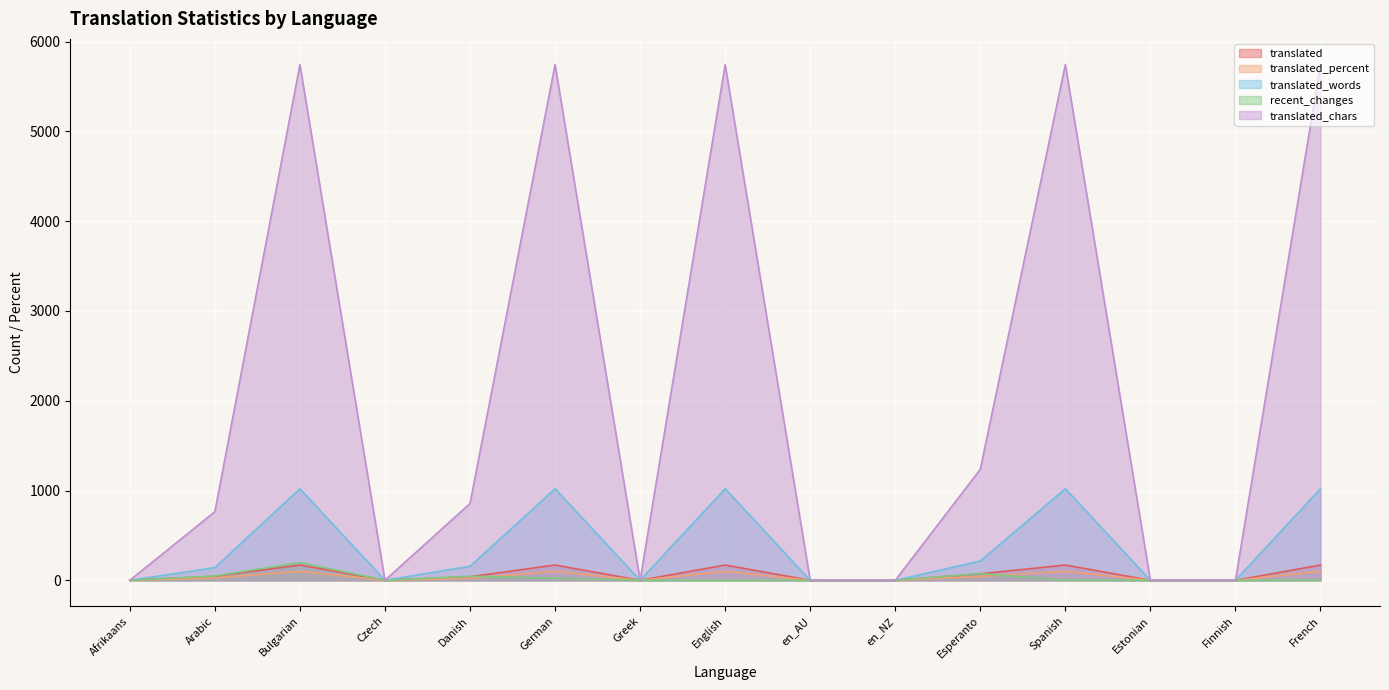

Reading right to left, extract all data points from this chart.

translated: French=170.0	Finnish=0.0	Estonian=0.0	Spanish=170.0	Esperanto=72.0	en_NZ=0.0	en_AU=0.0	English=170.0	Greek=0.0	German=170.0	Danish=40.0	Czech=0.0	Bulgarian=170.0	Arabic=45.0	Afrikaans=0.0
translated_percent: French=100.0	Finnish=0.0	Estonian=0.0	Spanish=100.0	Esperanto=42.3	en_NZ=0.0	en_AU=0.0	English=100.0	Greek=0.0	German=100.0	Danish=23.5	Czech=0.0	Bulgarian=100.0	Arabic=26.4	Afrikaans=0.0
translated_words: French=1020.0	Finnish=0.0	Estonian=0.0	Spanish=1020.0	Esperanto=215.0	en_NZ=0.0	en_AU=0.0	English=1020.0	Greek=0.0	German=1020.0	Danish=156.0	Czech=0.0	Bulgarian=1020.0	Arabic=141.0	Afrikaans=0.0
translated_chars: French=5743.0	Finnish=0.0	Estonian=0.0	Spanish=5743.0	Esperanto=1236.0	en_NZ=0.0	en_AU=0.0	English=5743.0	Greek=0.0	German=5743.0	Danish=855.0	Czech=0.0	Bulgarian=5743.0	Arabic=764.0	Afrikaans=0.0
recent_changes: French=2.0	Finnish=0.0	Estonian=0.0	Spanish=3.0	Esperanto=74.0	en_NZ=1.0	en_AU=0.0	English=0.0	Greek=0.0	German=24.0	Danish=45.0	Czech=0.0	Bulgarian=199.0	Arabic=48.0	Afrikaans=0.0